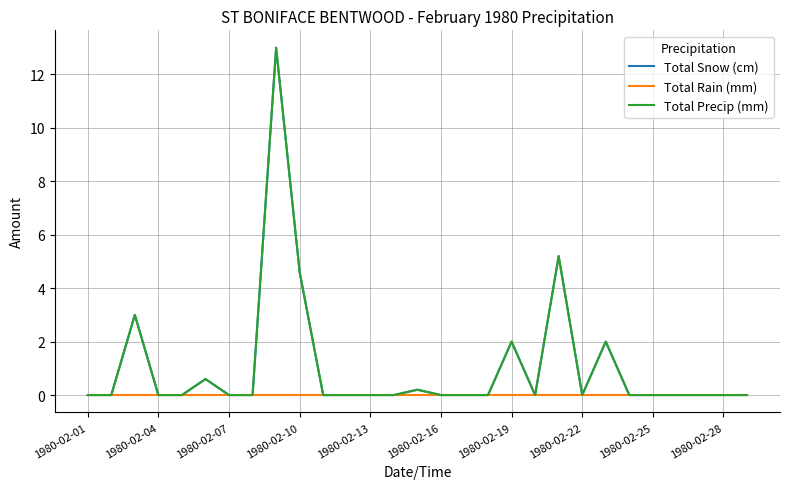

Which series has the largest range (max minus min)?

Total Snow (cm)